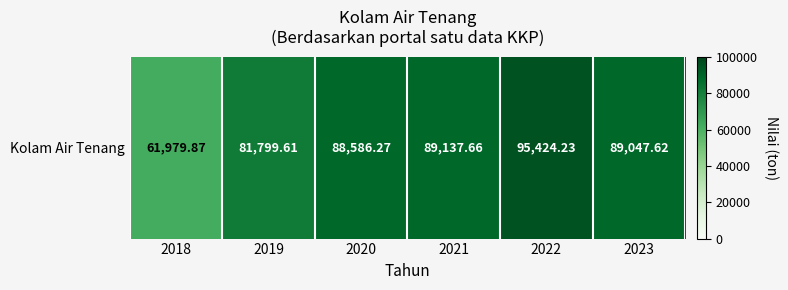

How many data points are above 89047?

3